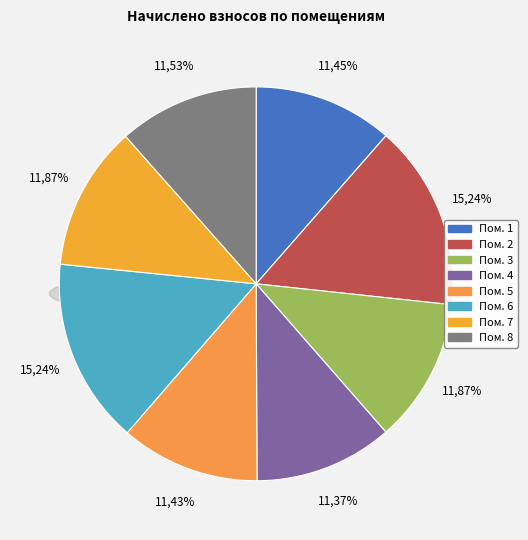

True or false: 7 accounts for 4% of the total.

False